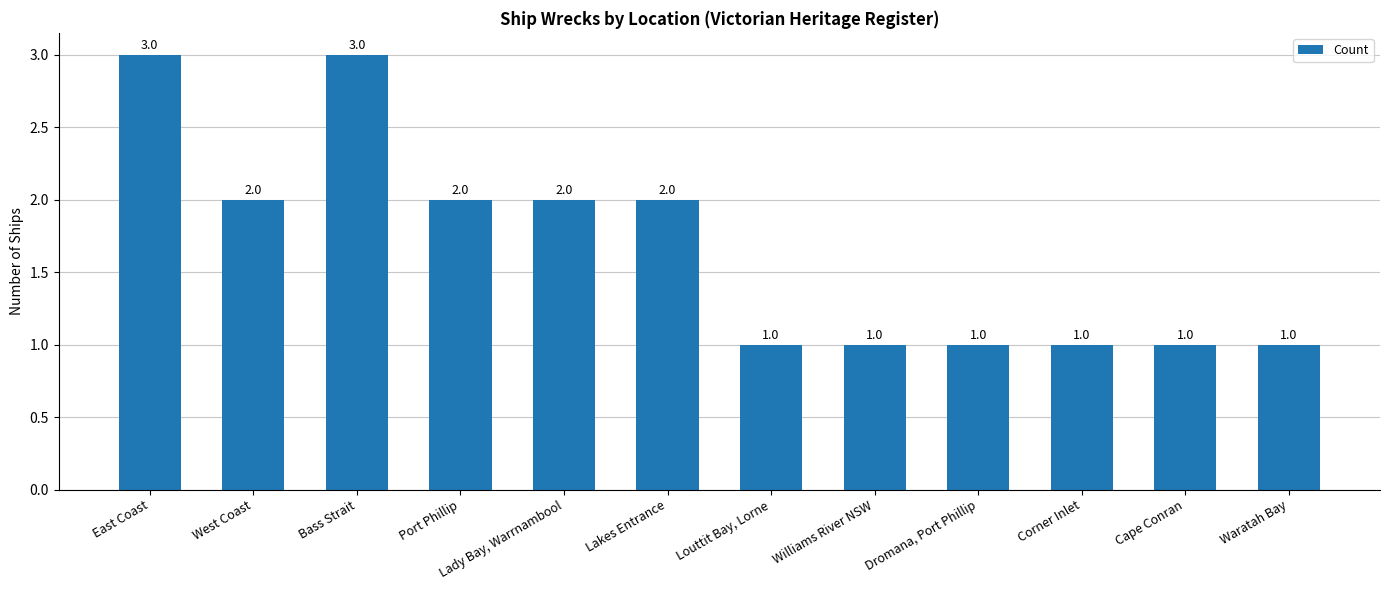

Where does the data first go above 2?

East Coast